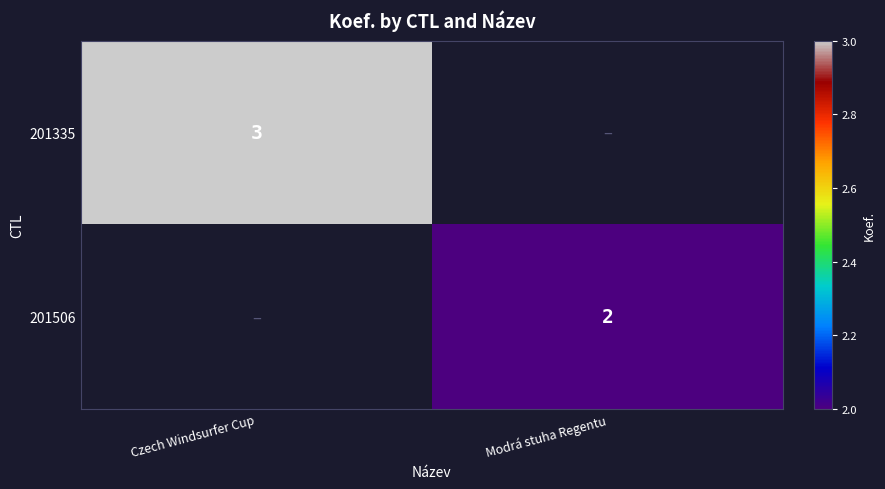

Between Modrá stuha Regentu and Czech Windsurfer Cup, which is larger?

Czech Windsurfer Cup